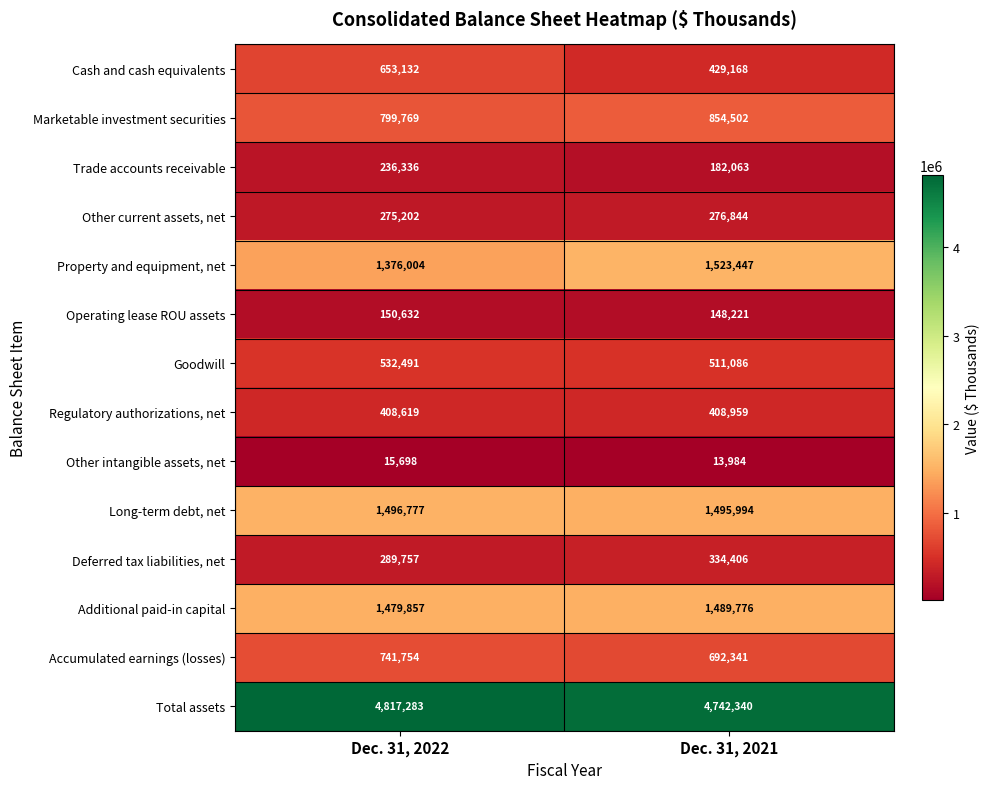

The Cash and cash equivalents series shows 134724 at Dec. 31, 2022. True or false?

False